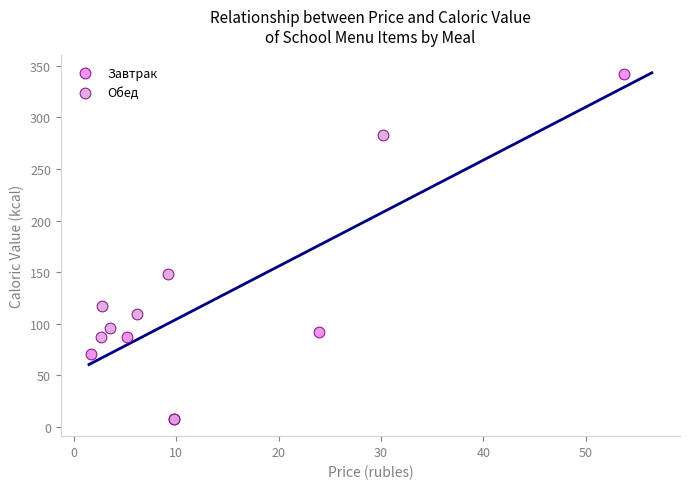

Which series reaches the maximum Y coordinate?

Завтрак